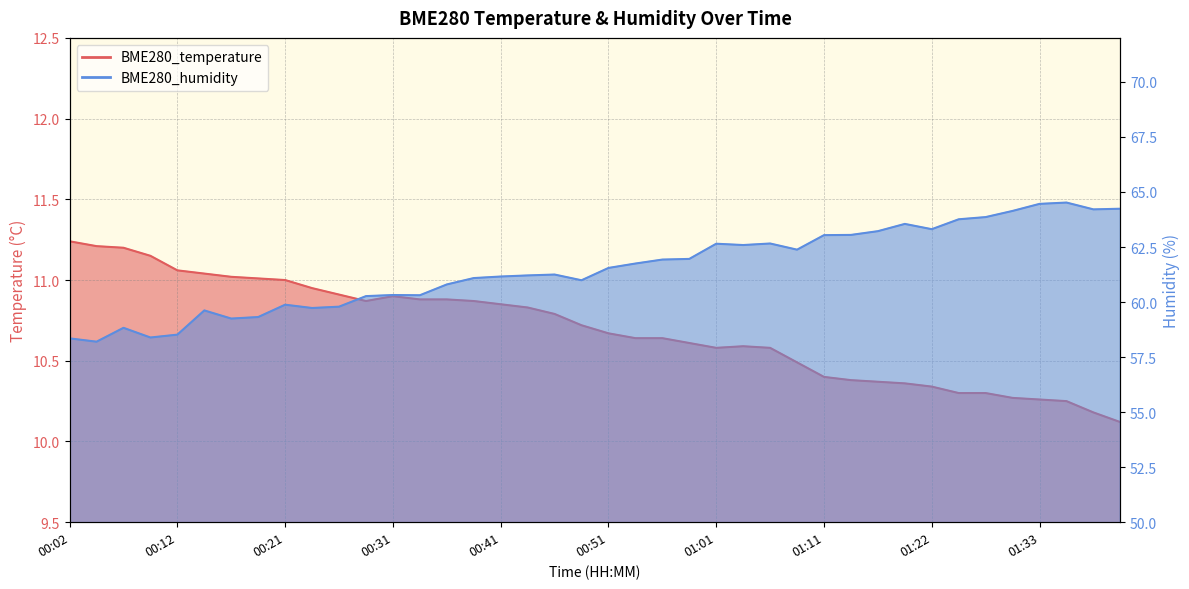

How many values in the BME280_humidity series exceed 61?

24